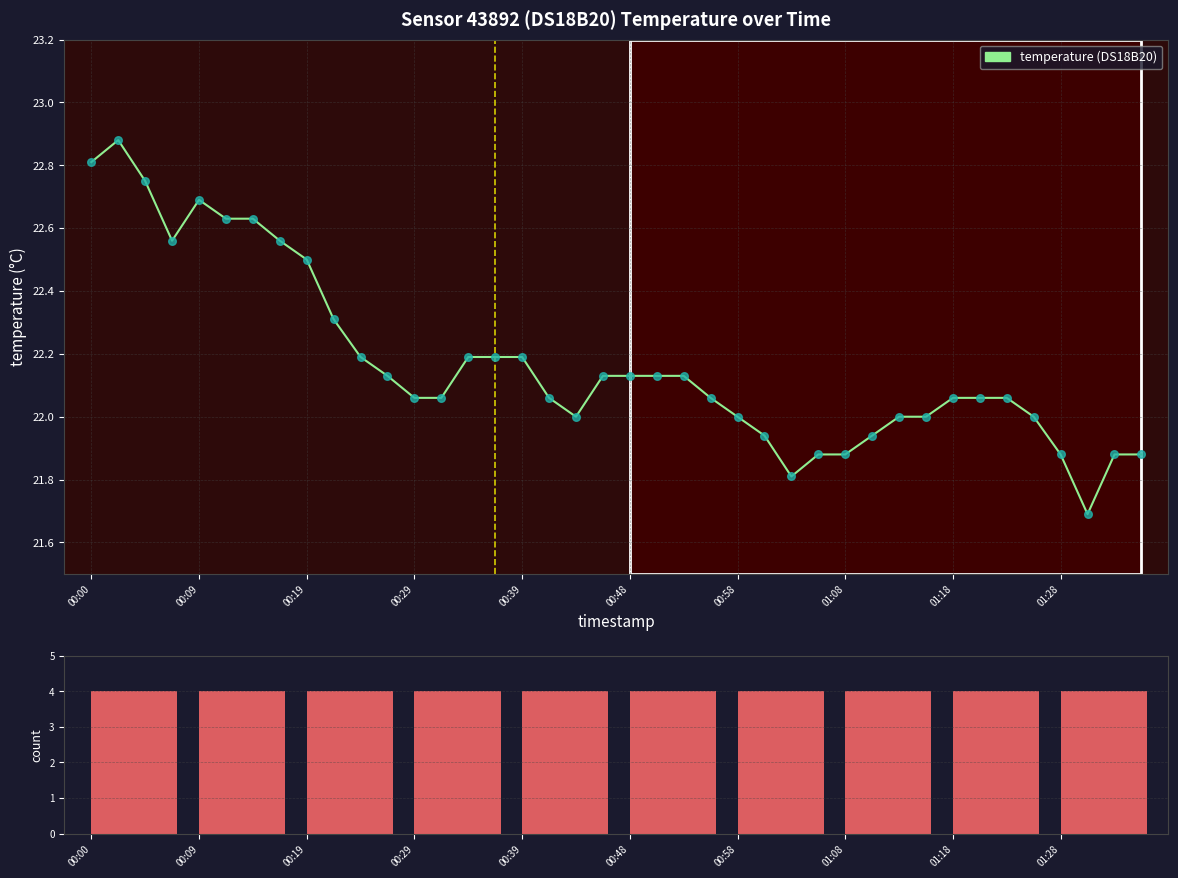

Between 2022-07-05T01:20:47 and 2022-07-05T01:25:39, which is larger?

2022-07-05T01:20:47